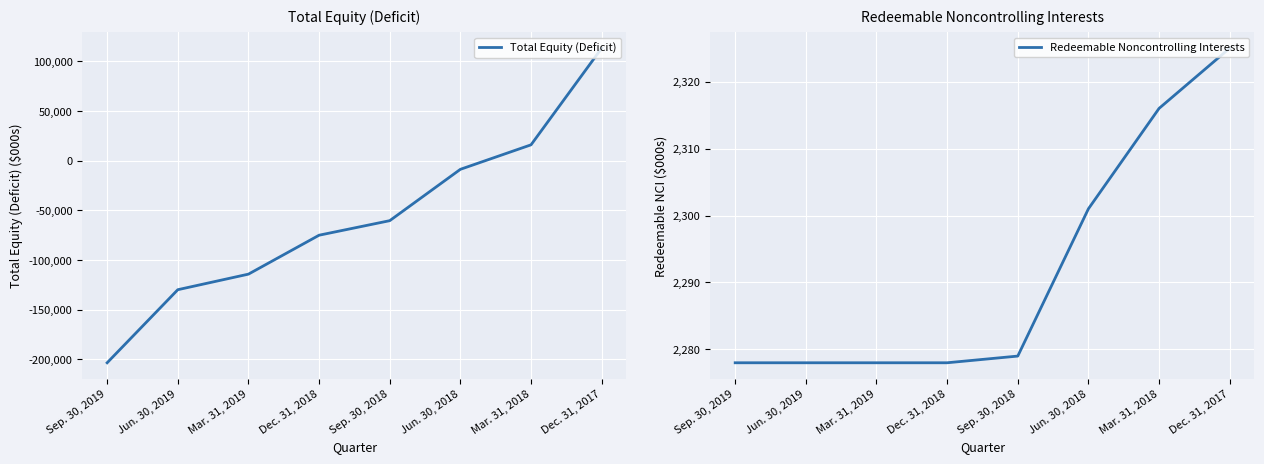

What are all the series names shown in the legend?

Total Equity (Deficit), Redeemable Noncontrolling Interests